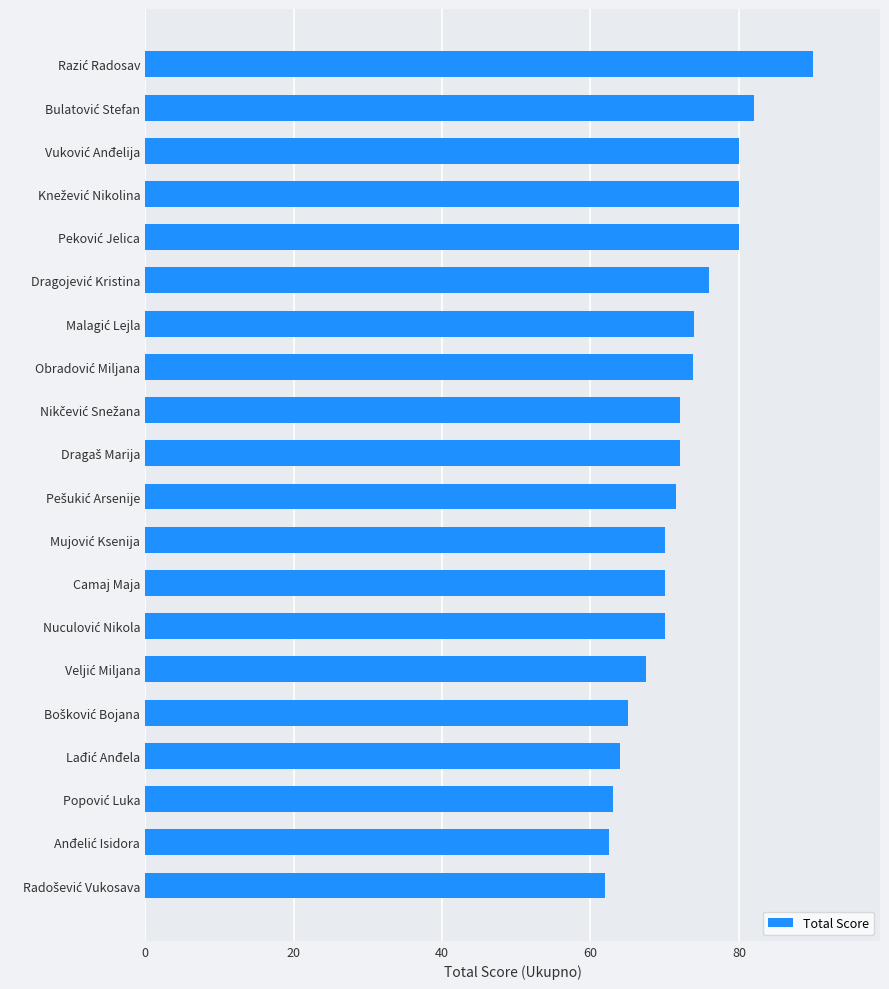

What is the maximum value shown in the chart?

90.0